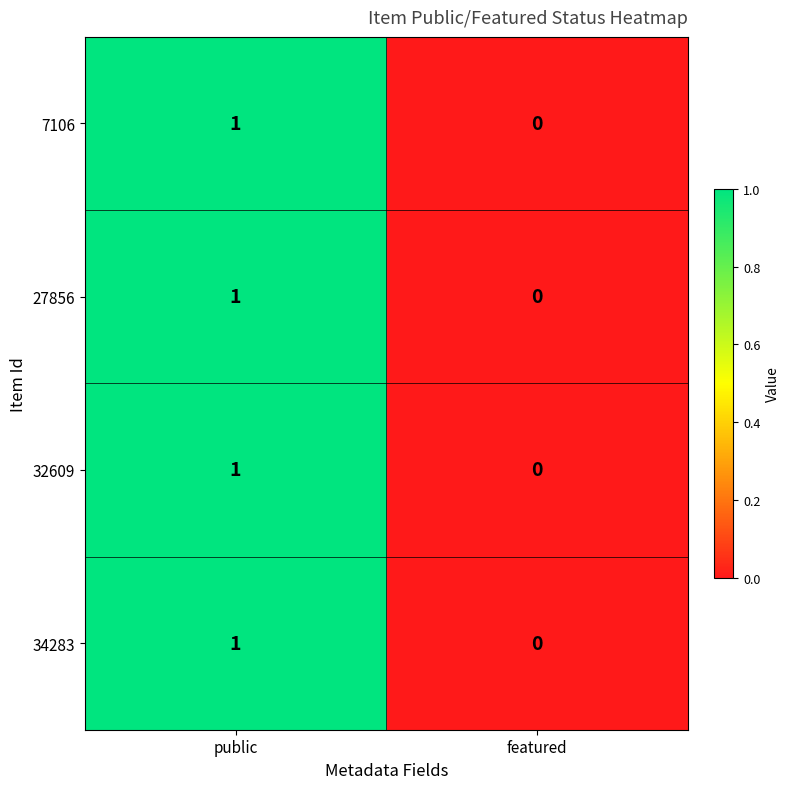

Reading left to right, extract all data points from this chart.

7106: public=1	featured=0
27856: public=1	featured=0
32609: public=1	featured=0
34283: public=1	featured=0